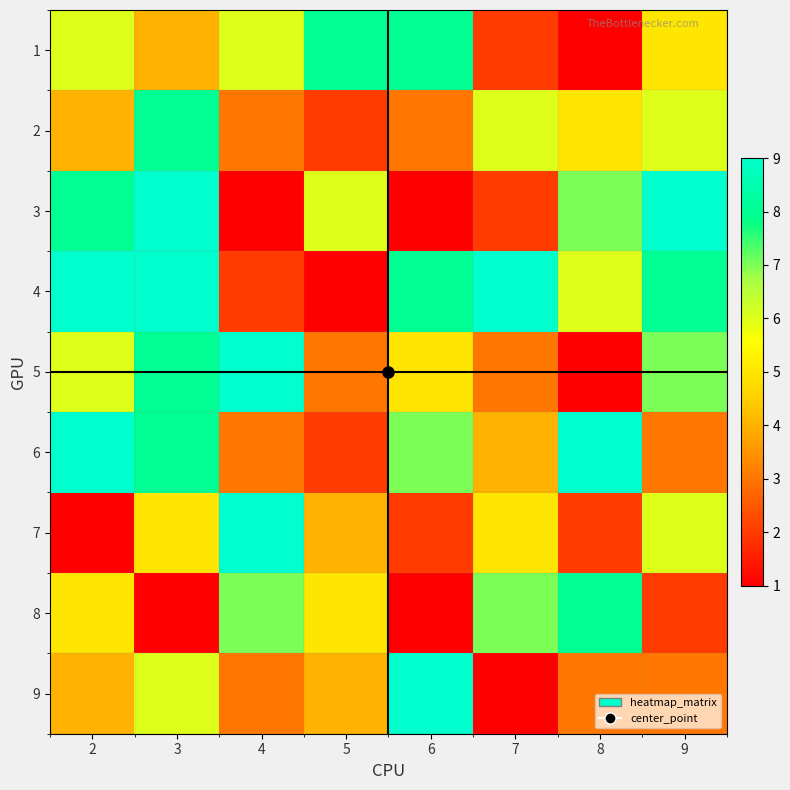

Which series has the largest total across all categories?

4